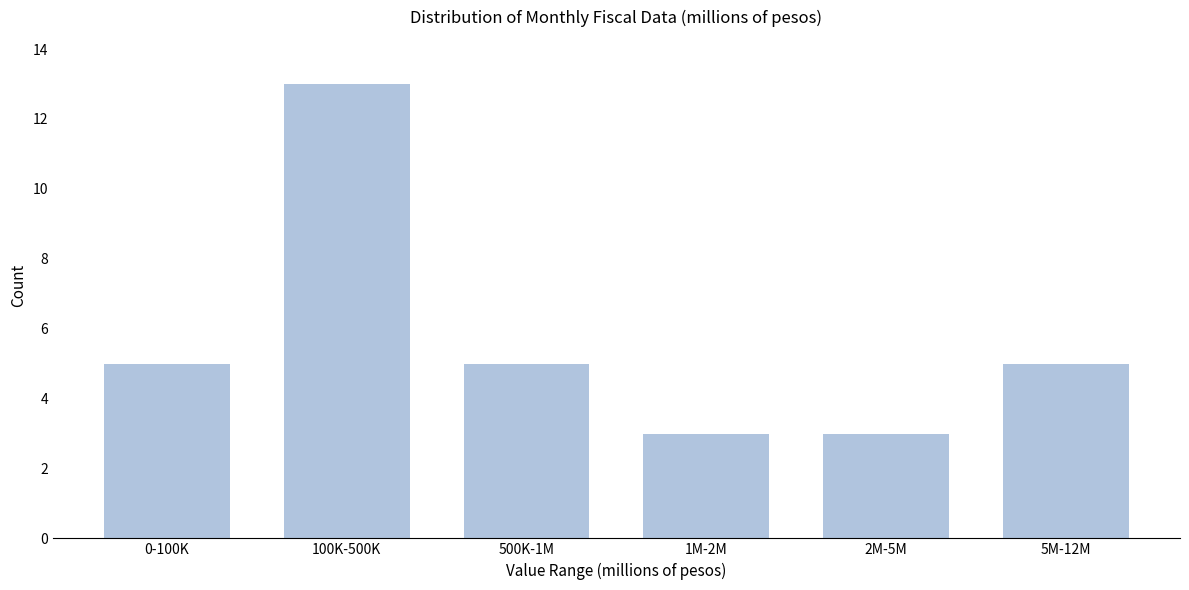

Reading left to right, list all the values displayed in this chart.

0-100K=5	100K-500K=13	500K-1M=5	1M-2M=3	2M-5M=3	5M-12M=5